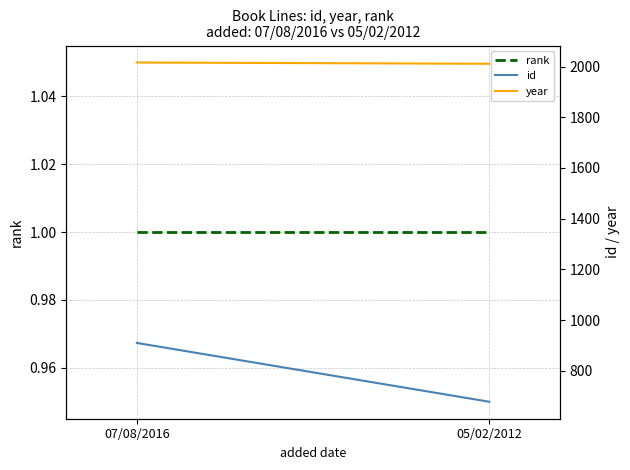

What are all the series names shown in the legend?

rank, id, year